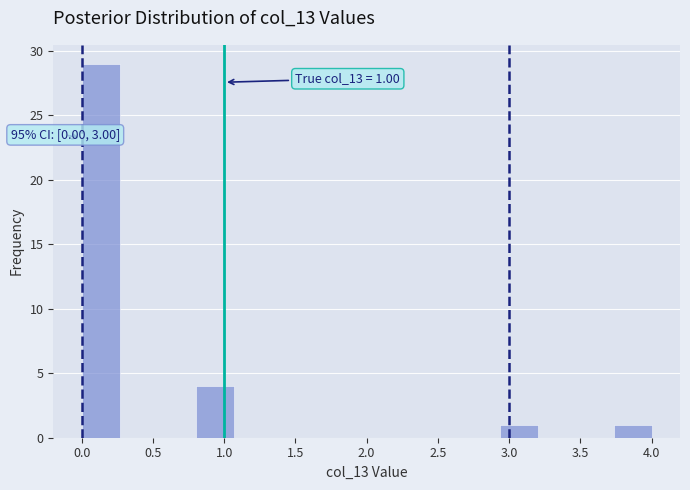

Over which range of the x-axis is the bar tallest?

0.00 to 0.25